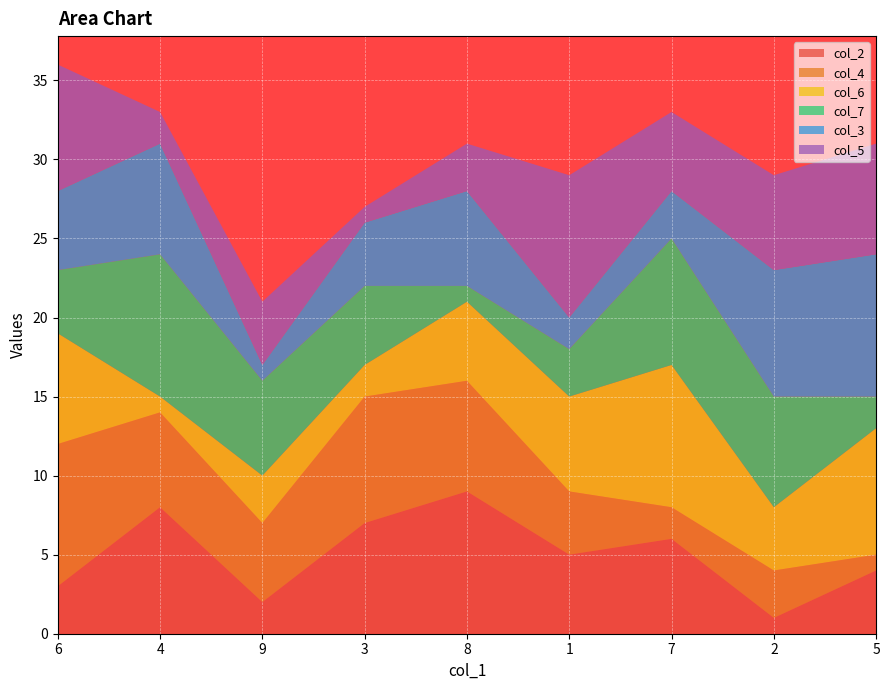

Reading left to right, what are all the values shown in this chart?

col_2: 3	8	2	7	9	5	6	1	4
col_4: 9	6	5	8	7	4	2	3	1
col_6: 7	1	3	2	5	6	9	4	8
col_7: 4	9	6	5	1	3	8	7	2
col_3: 5	7	1	4	6	2	3	8	9
col_5: 8	2	4	1	3	9	5	6	7